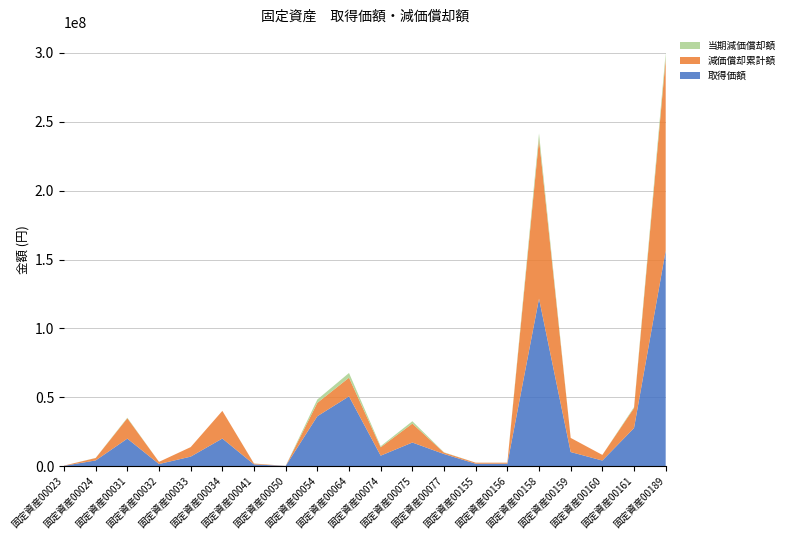

Reading left to right, extract all data points from this chart.

取得価額: 269956	4174024	20000000	1573119	6921402	20073194	1285746	200880	36265500	50671100	7633500	17178000	8826550	1787242	1787242	121600000	10263763	4090544	27669986	156441000
減価償却累計額: 153048	1753080	14800000	1573118	6921401	20073193	603008	23300	9719152	13579852	6106800	13742400	1059186	750624	750624	115763200	10263762	4090543	14526729	139388931
当期減価償却額: 7288	83480	400000	0	0	0	86144	5825	2429788	3394963	763350	1717800	176531	35744	35744	4134400	0	0	691749	4223907